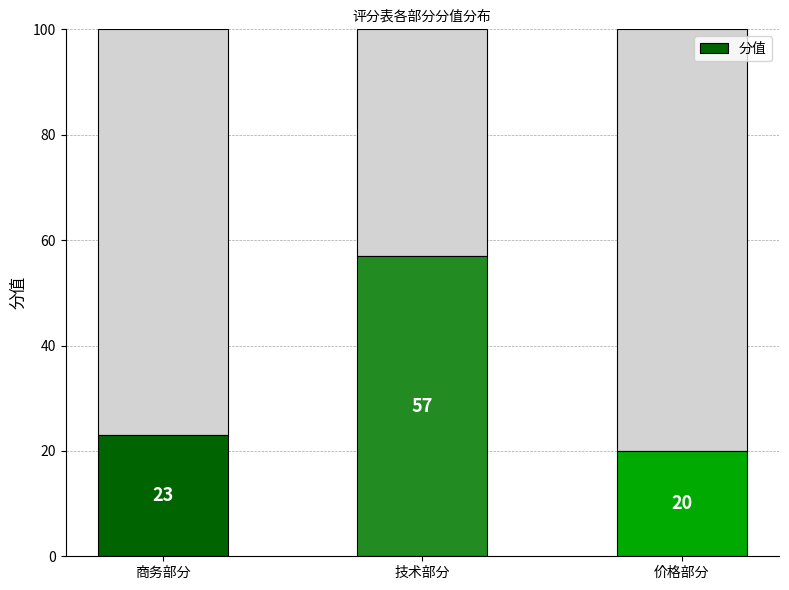

What is the change in value from 商务部分 to 价格部分?

-3